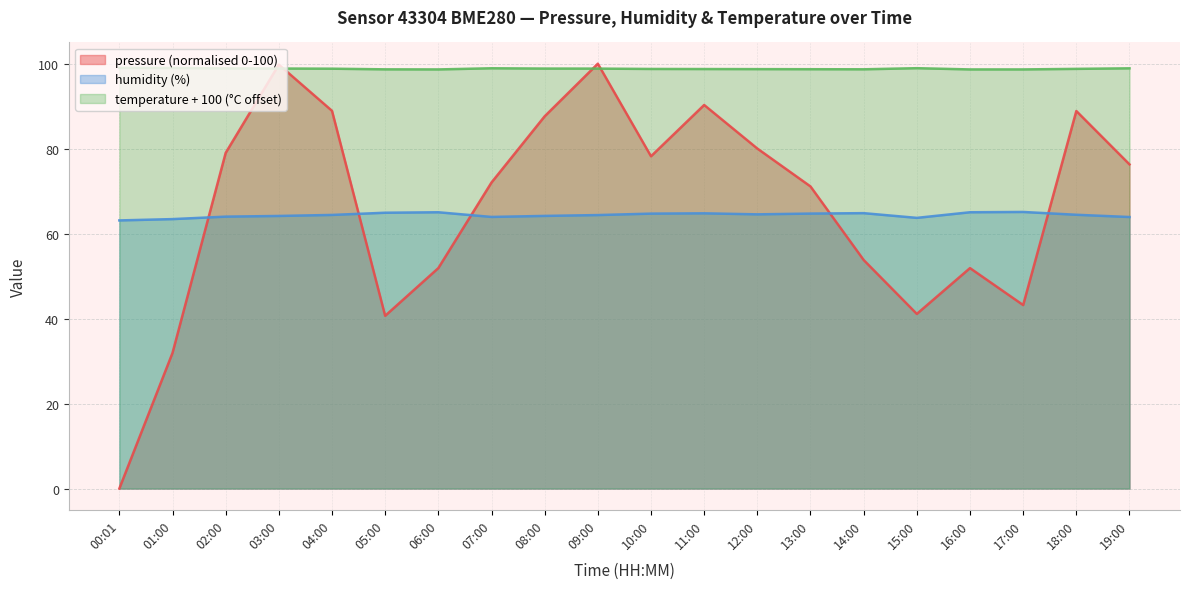

Rank the series by their maximum value, from lowest to highest.

humidity (%), temperature + 100 (°C offset), pressure (normalised 0-100)